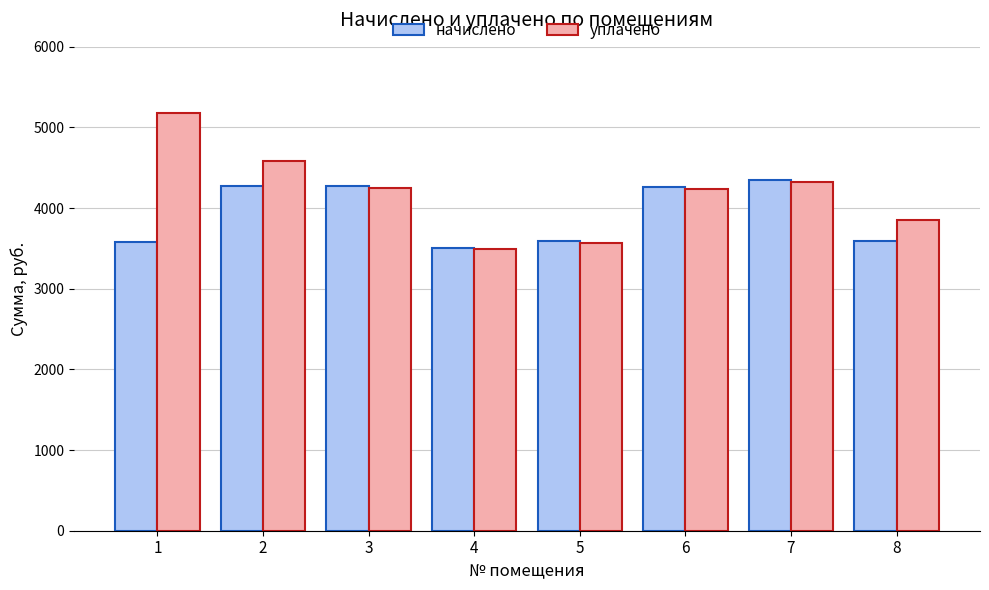

Which series has the widest spread of values?

уплачено